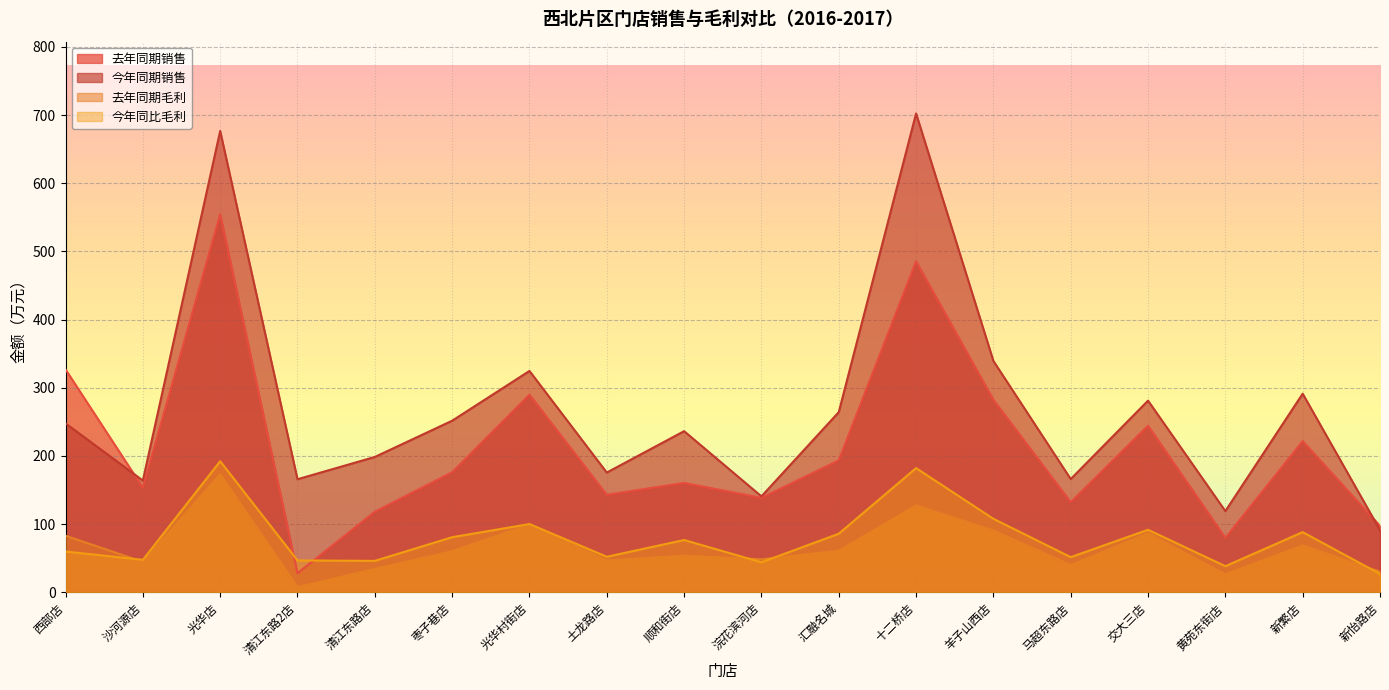

How many lines are shown in the chart?

4